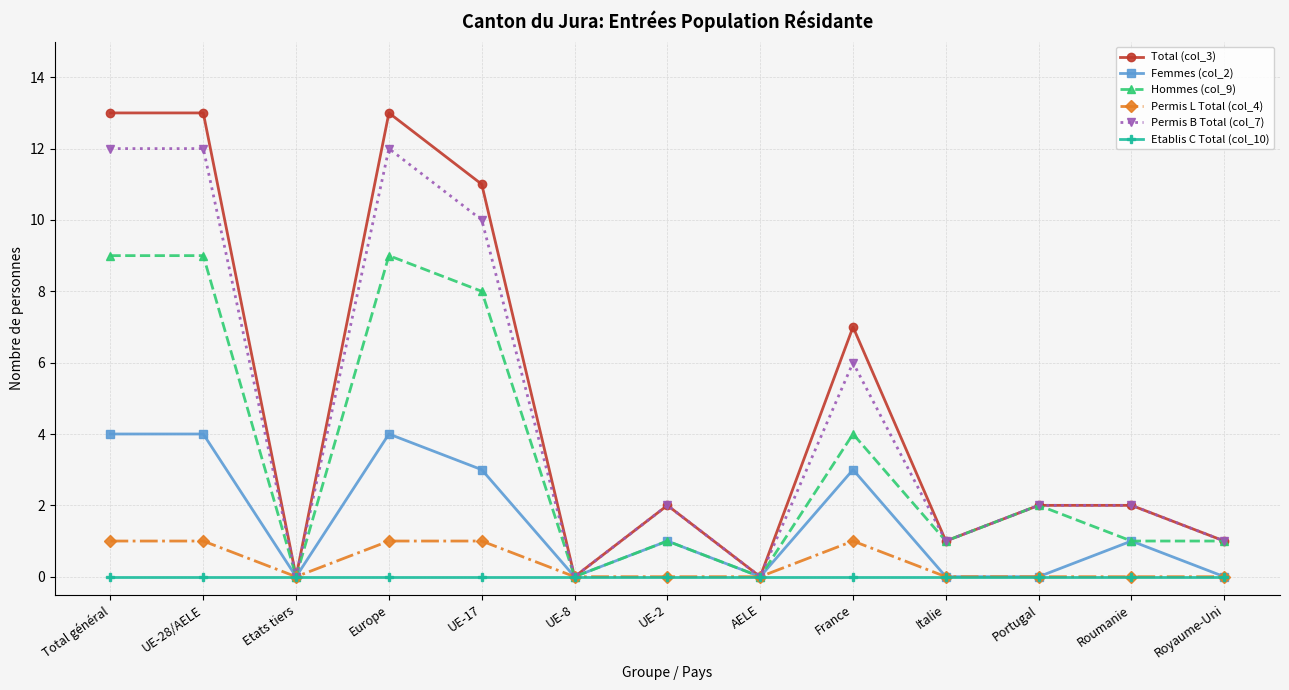

True or false: Femmes (col_2) has more than 1 interior local peaks.

True